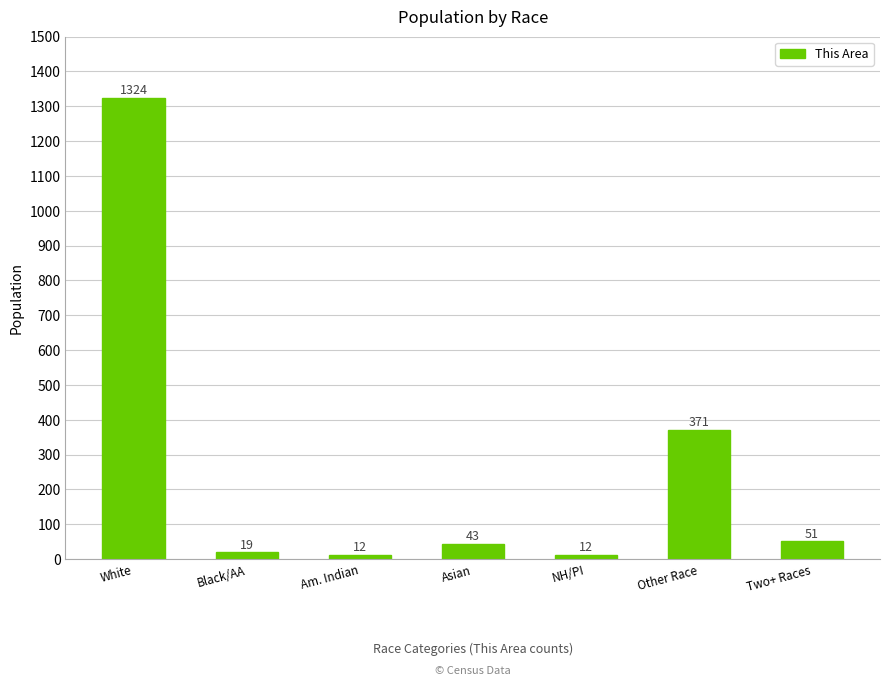

What is the difference between the maximum and minimum values?

1312